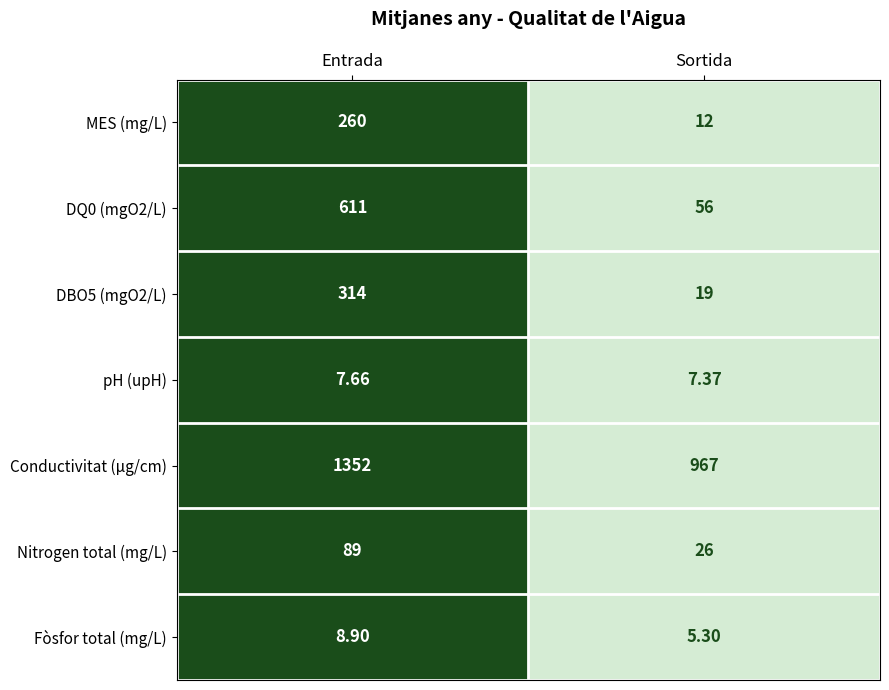

Which category has the highest value across all series?

Entrada